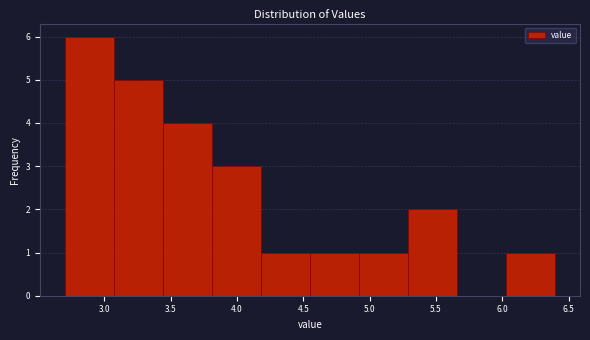

Reading left to right, list every bar in this chart as the range it spans on the x-axis followed by its height. Neither the bar edges nor the heights are printed on the chart, so give them approximately, as read against the axes.

2.70 to 3.07: 6
3.07 to 3.44: 5
3.44 to 3.81: 4
3.81 to 4.18: 3
4.18 to 4.55: 1
4.55 to 4.92: 1
4.92 to 5.29: 1
5.29 to 5.66: 2
5.66 to 6.03: 0
6.03 to 6.40: 1